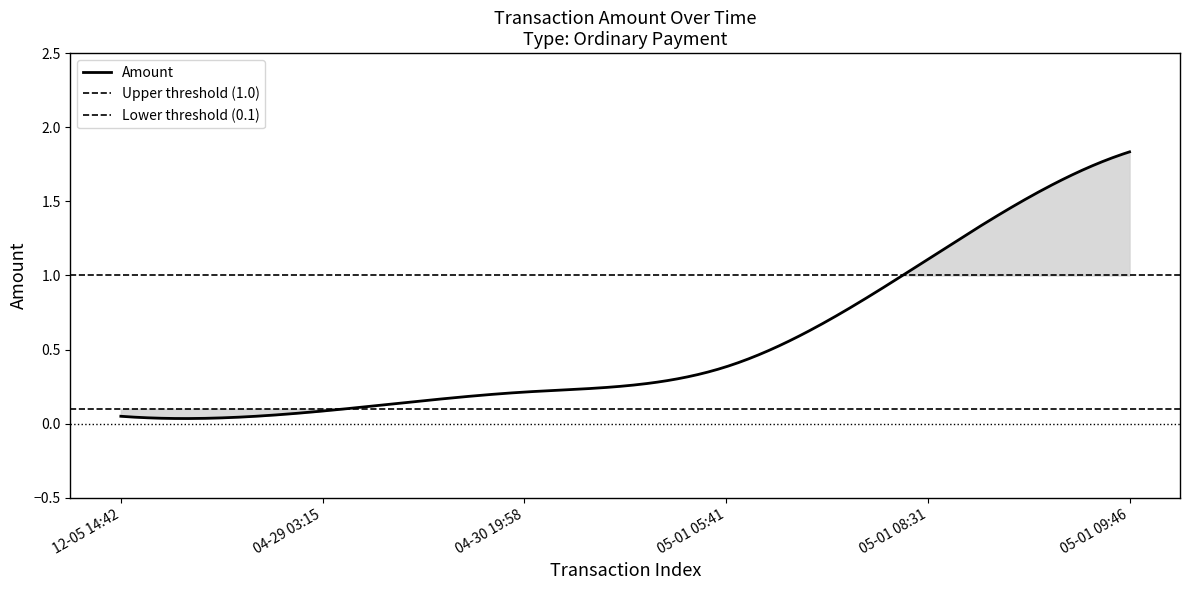

True or false: the data has more than 2 interior local peaks.

False